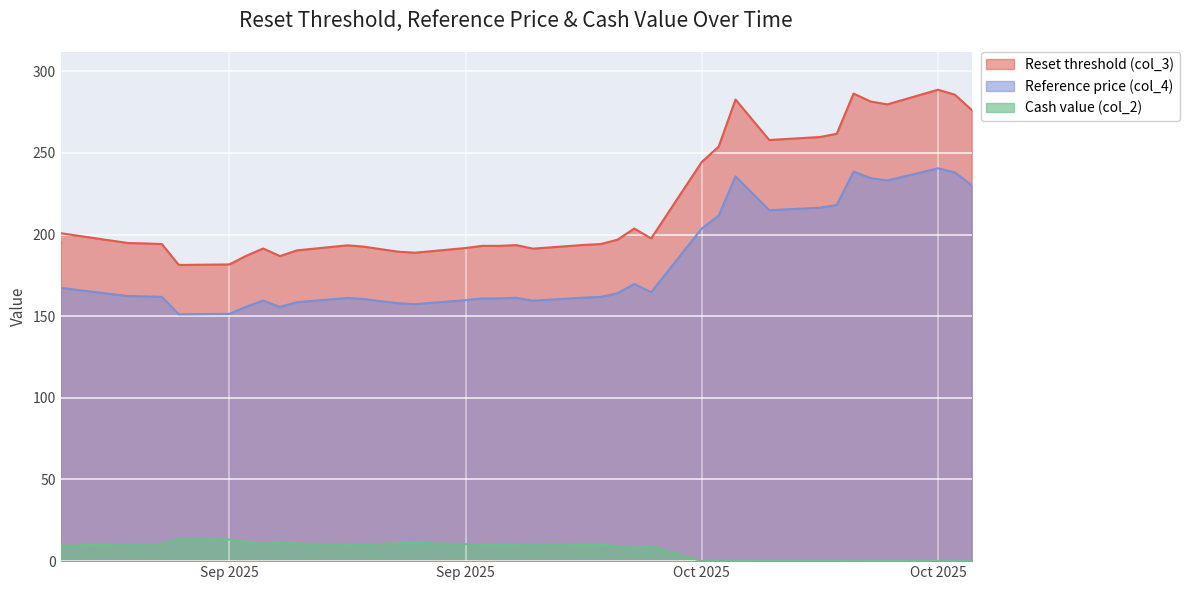

Which series has the largest total across all categories?

Reset threshold (col_3)